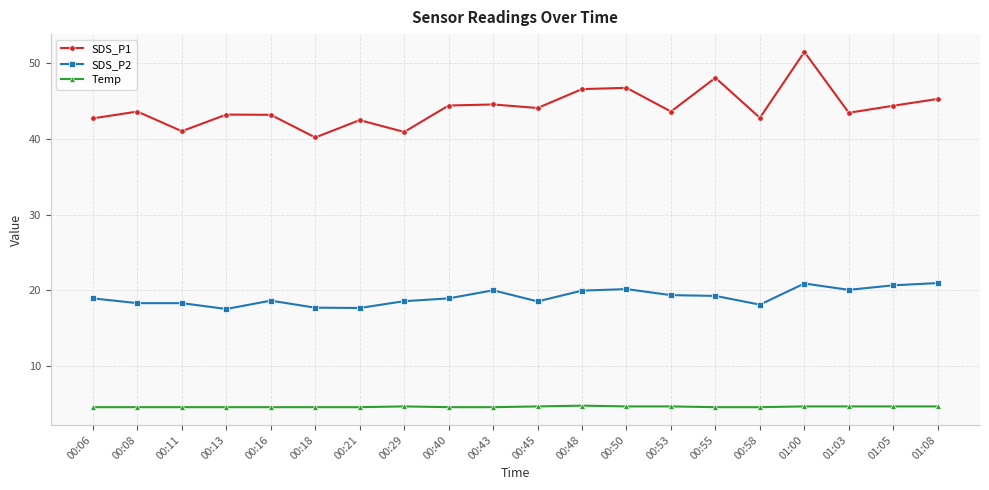

What is the minimum value for SDS_P1?

40.2